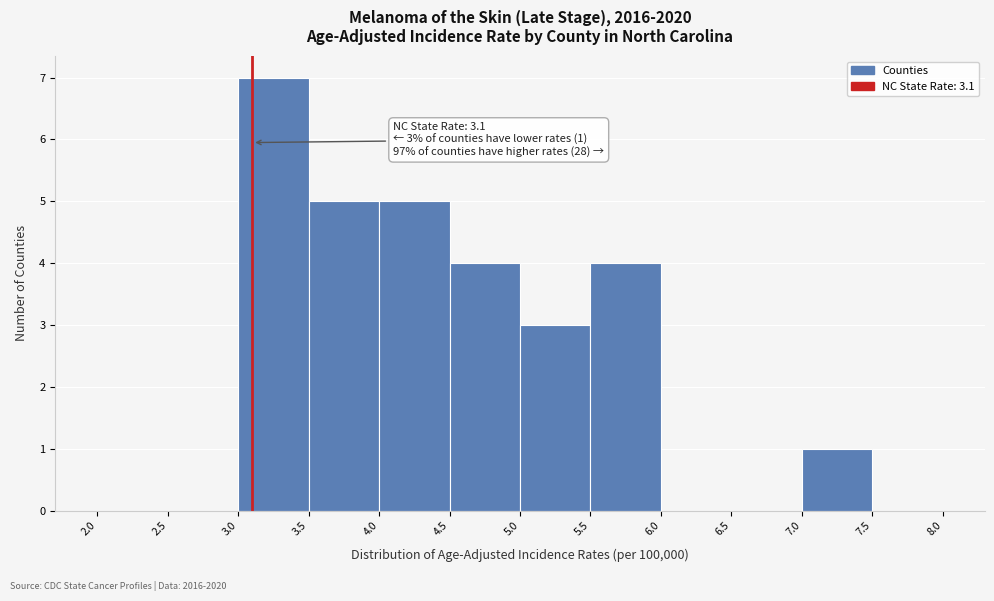

Over which range of the x-axis is the bar tallest?

3.0 to 3.5